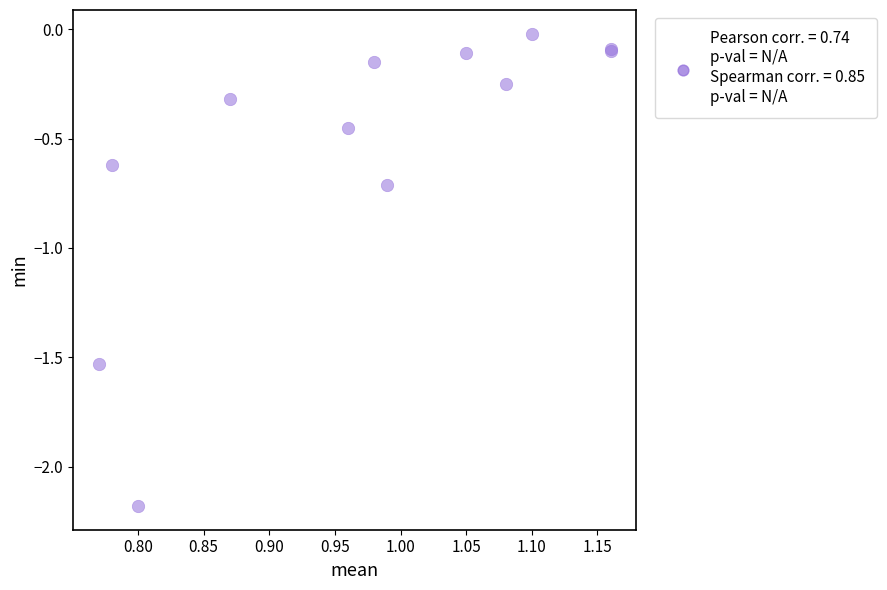

What Y value in the scatter plot is closest to -1?

-0.7